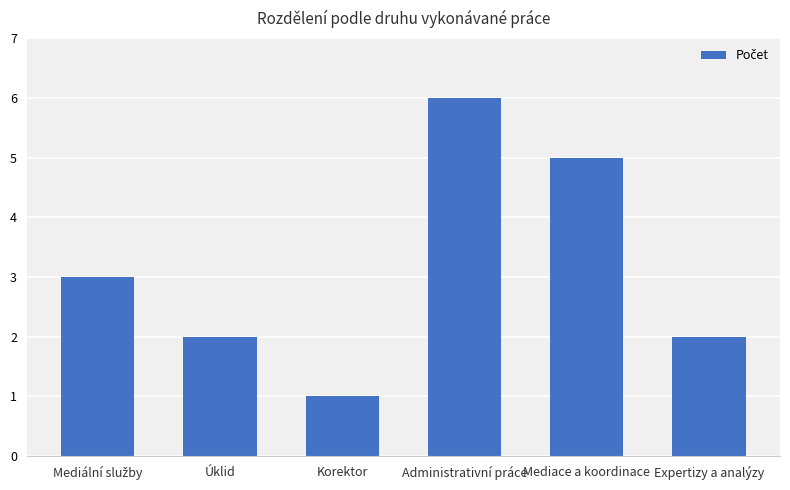

What is the difference between the second highest and minimum values?

4